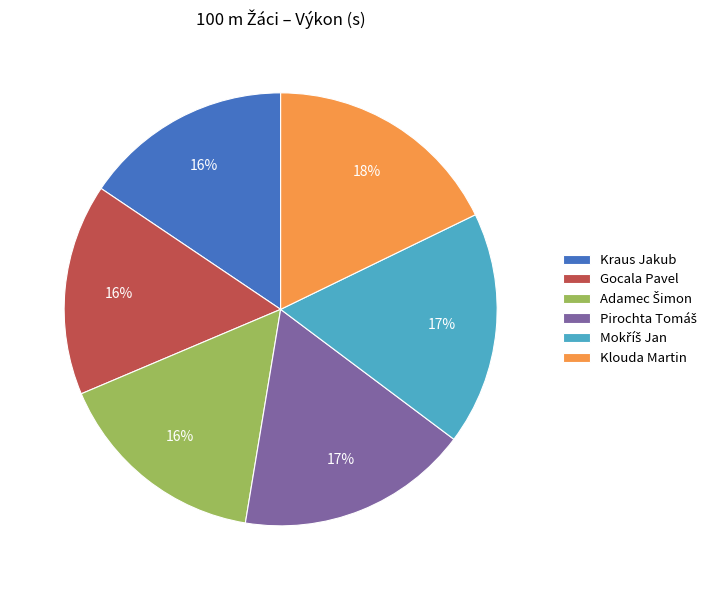

True or false: Kraus Jakub accounts for 16% of the total.

True